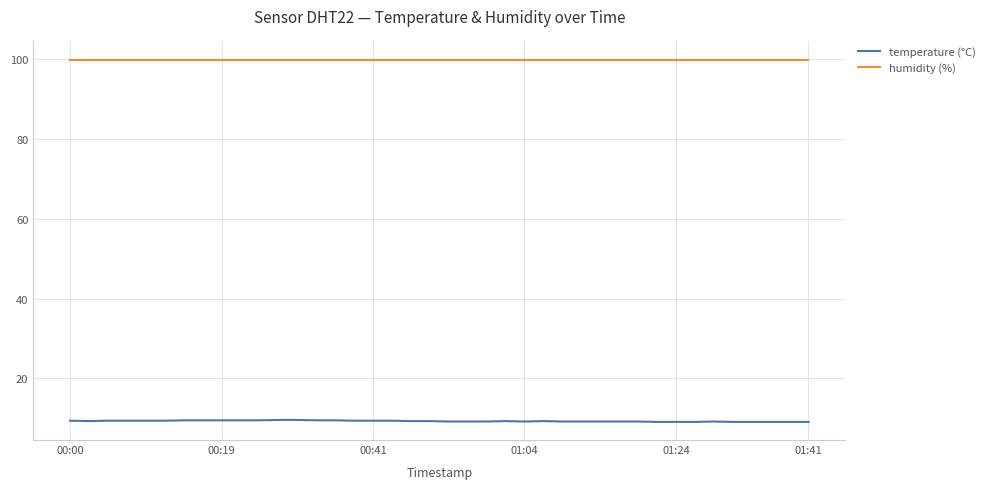

Which series has the largest total across all categories?

humidity (%)